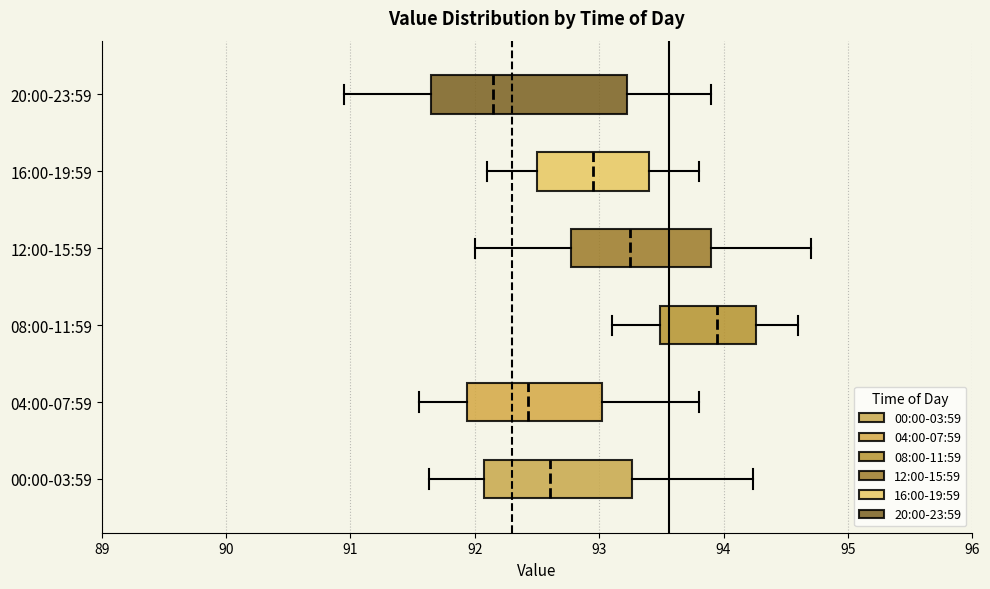

Comparing the boxes themselves (not the whiskers), which one is the widest?

20:00-23:59